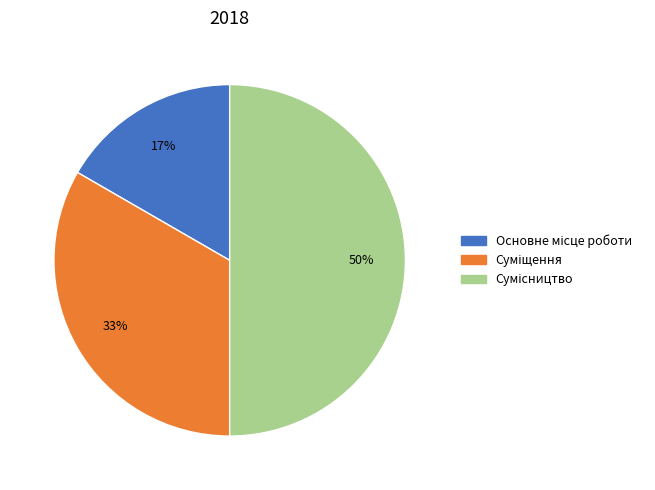

How many slices are in this pie chart?

3